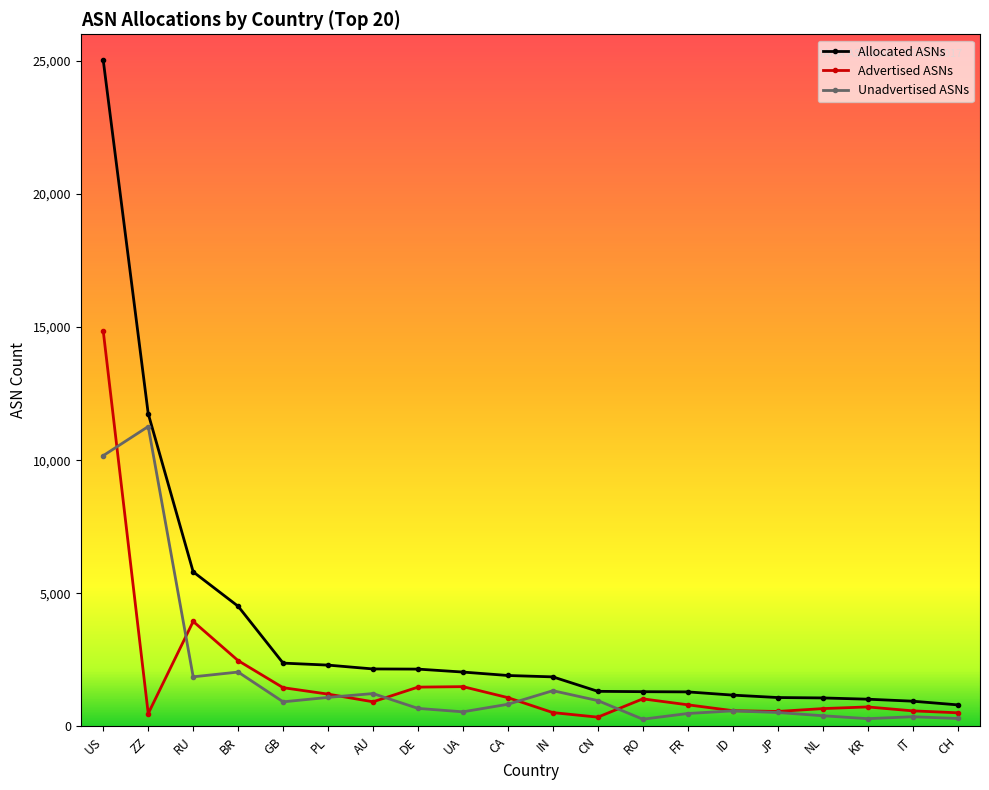

What is the sum of all Advertised ASNs values?

35754